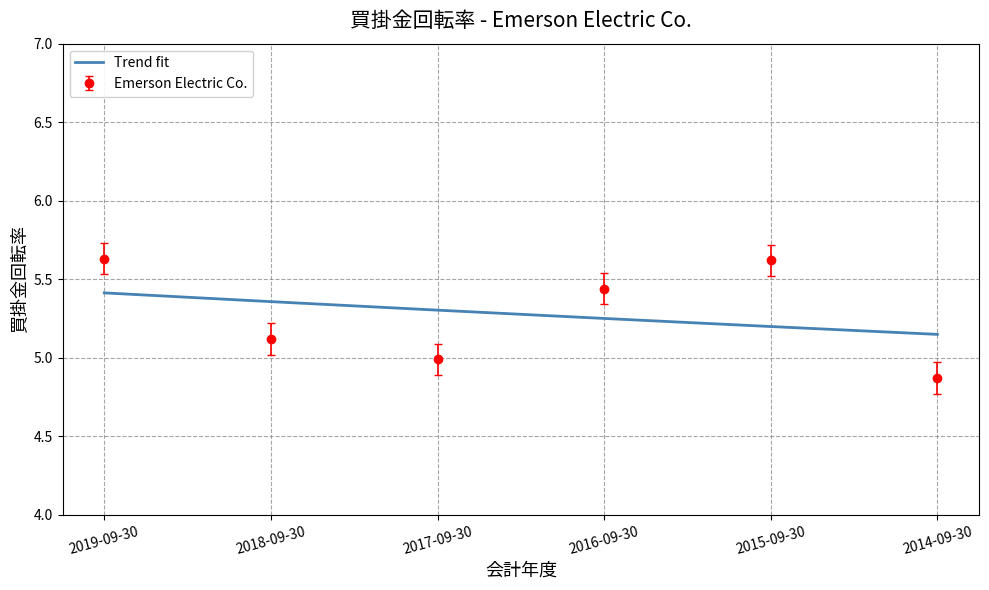

What is the label of the 4th point from the right?

2017-09-30